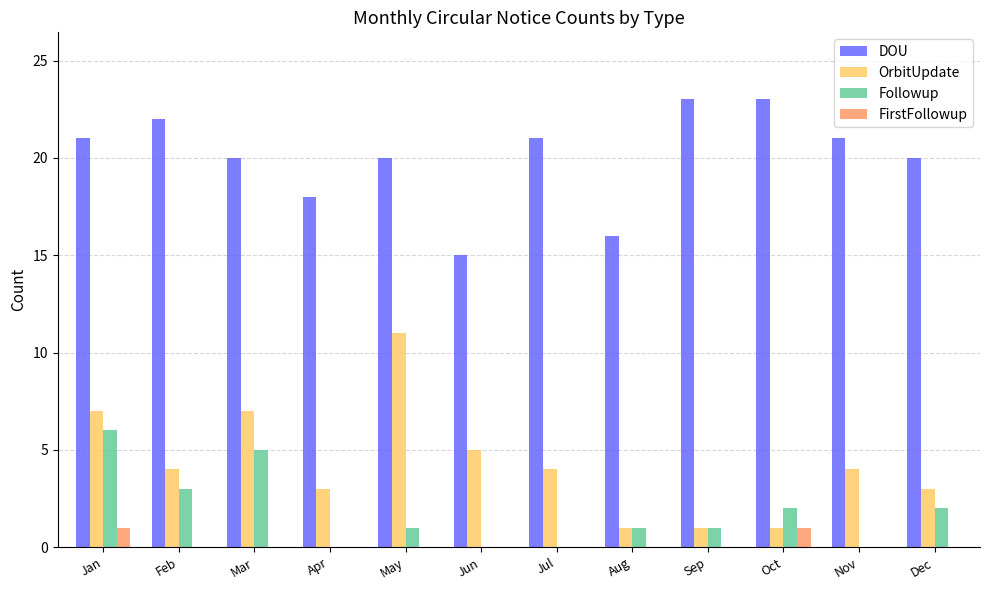

Reading right to left, list all the values displayed in this chart.

DOU: 20	21	23	23	16	21	15	20	18	20	22	21
OrbitUpdate: 3	4	1	1	1	4	5	11	3	7	4	7
Followup: 2	0	2	1	1	0	0	1	0	5	3	6
FirstFollowup: 0	0	1	0	0	0	0	0	0	0	0	1